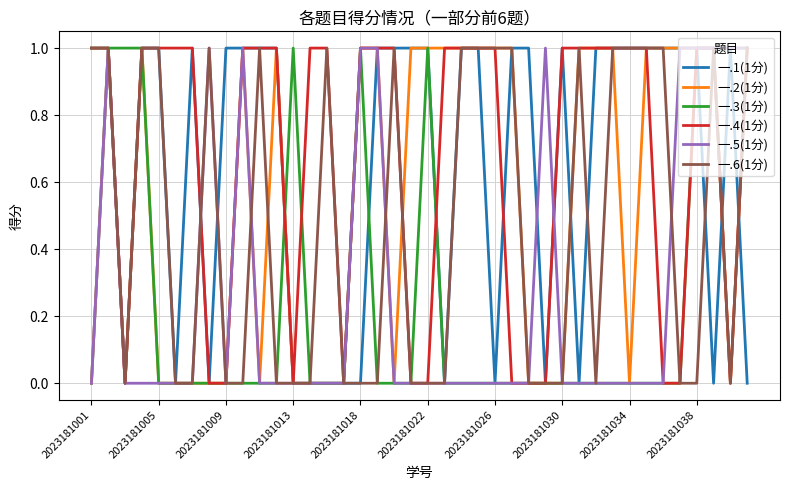

Which series has the largest total across all categories?

一.4(1分)